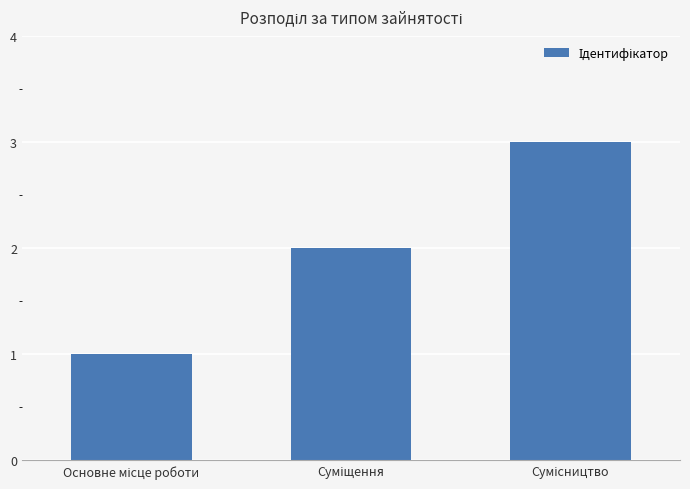

What is the greatest value displayed?

3